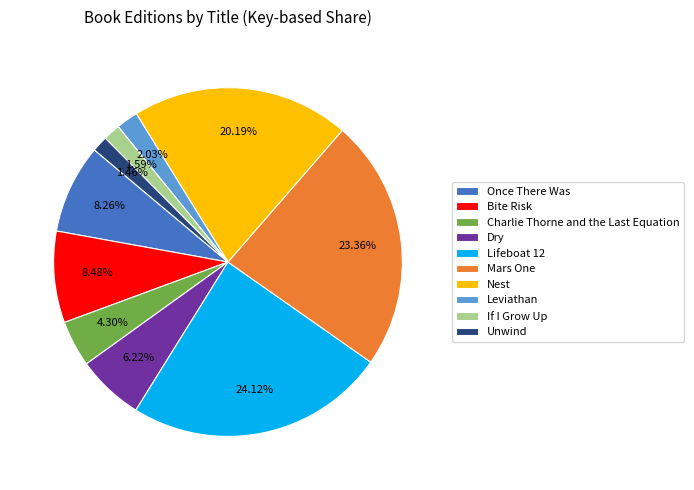

Is there any slice that represents more than half of the pie?

No